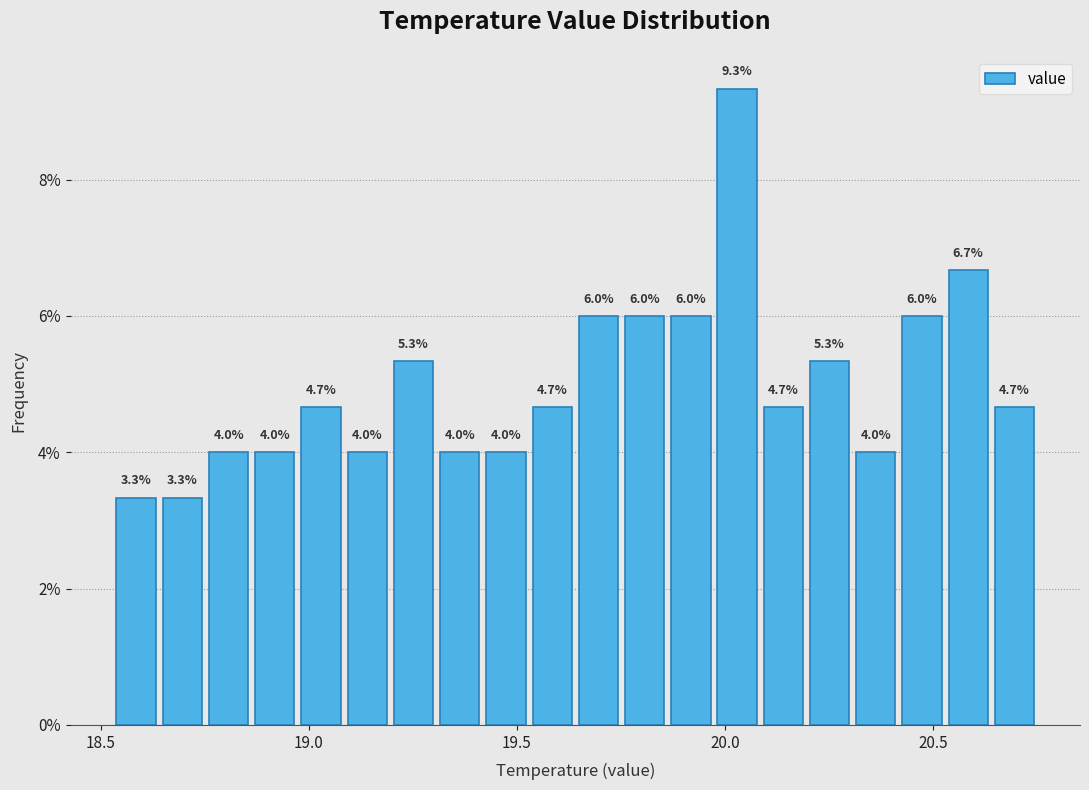

Read against the x-axis, roughly where is the centre of the tallest bar?

20.05